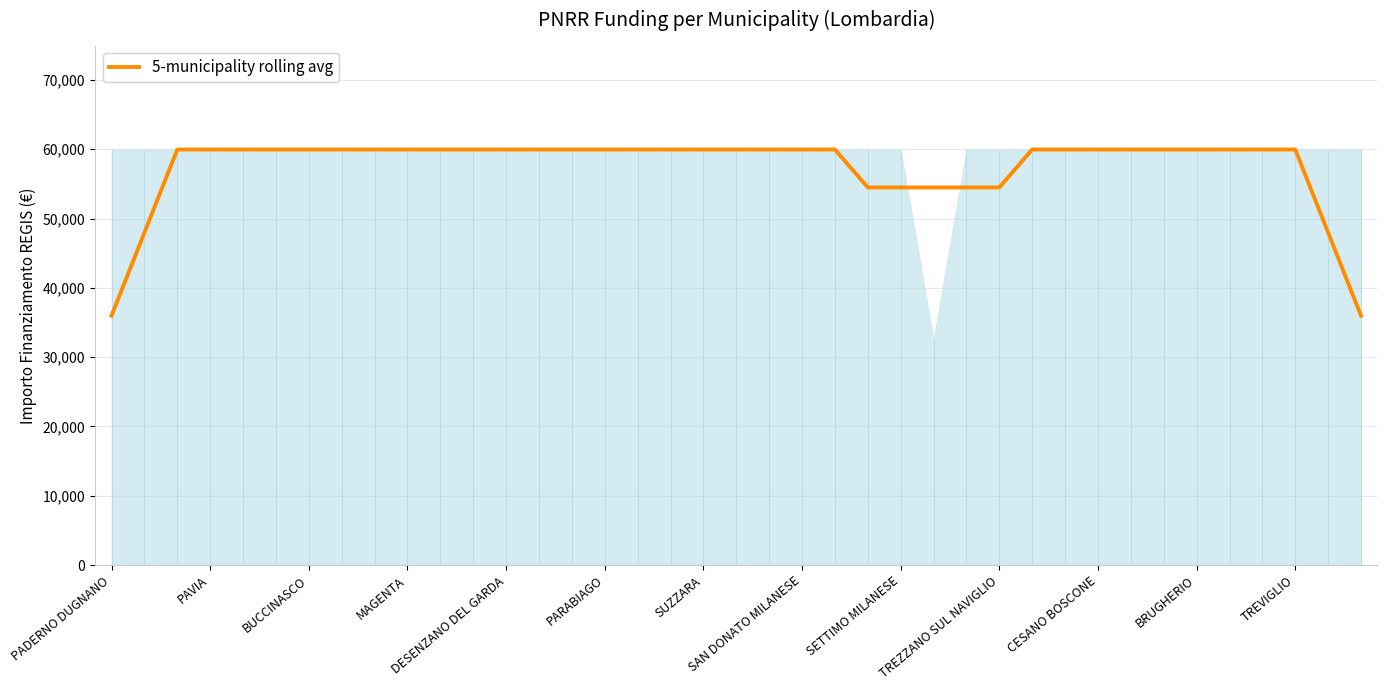

What is the lowest value of the 5-municipality rolling avg series?

35979.6